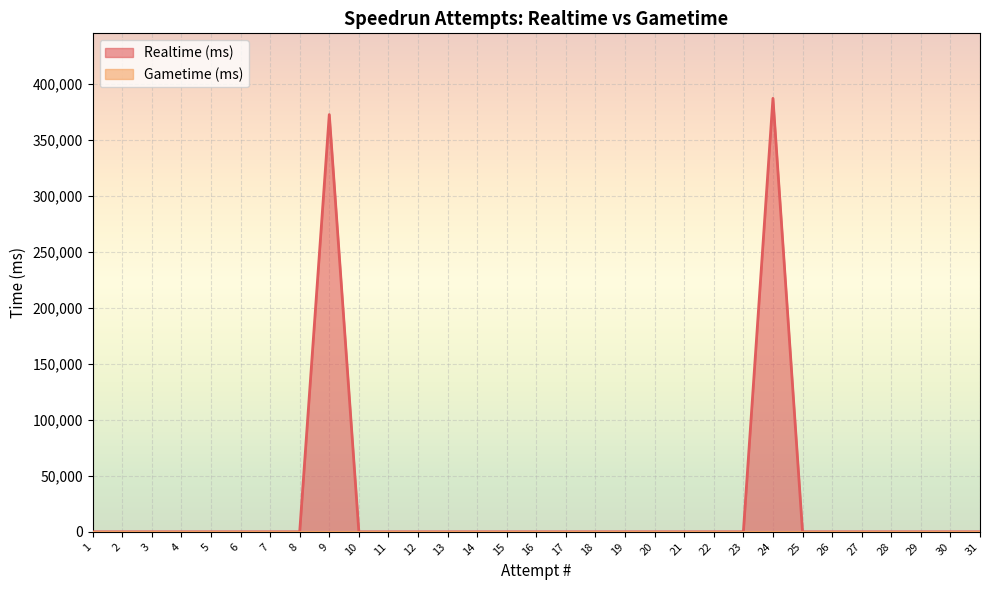

True or false: the data shows 0 at 28.

True